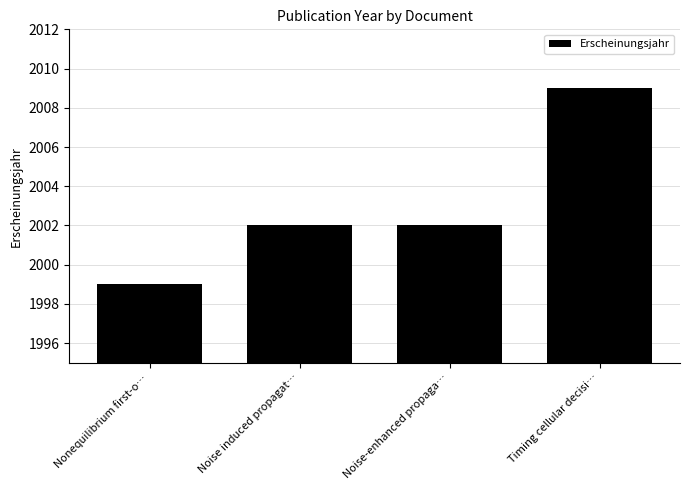

What position from the left is Nonequilibrium first-o…?

1